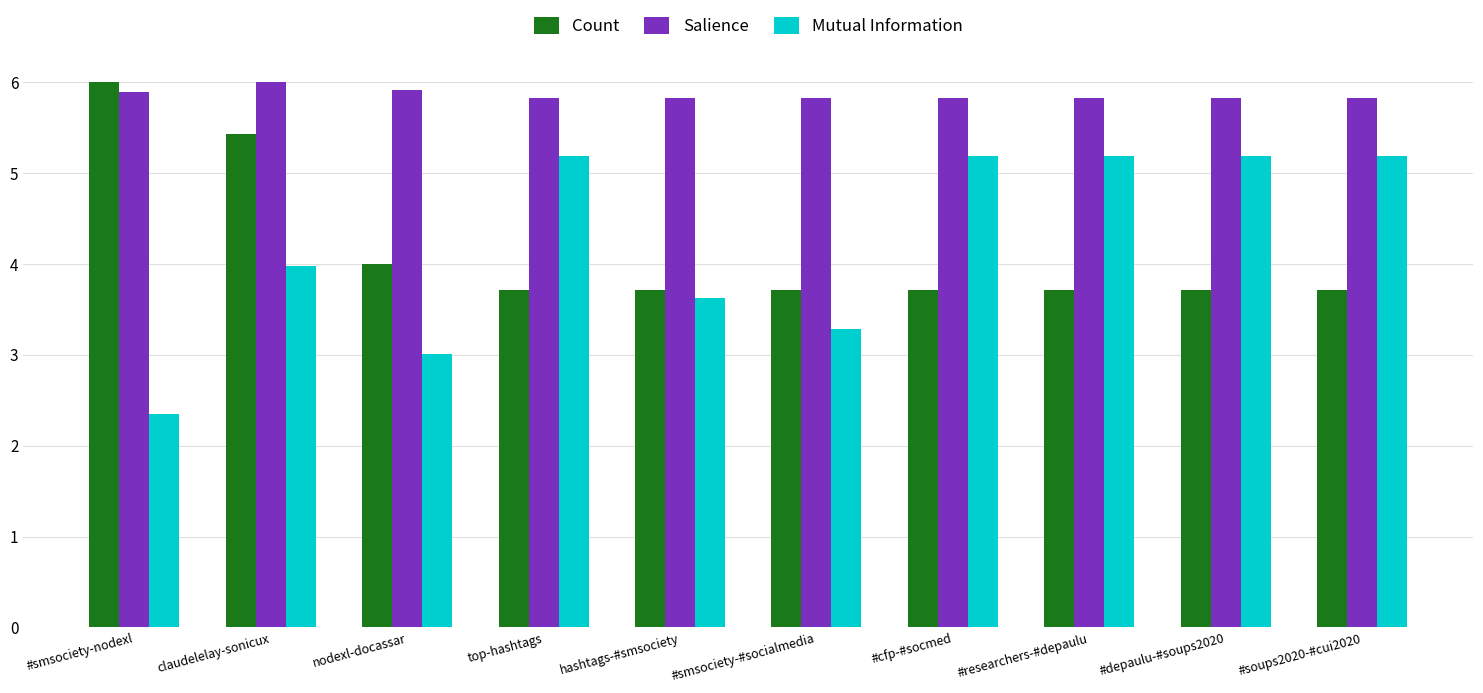

The value of Mutual Information at #depaulu-#soups2020 is 5.2. True or false?

True